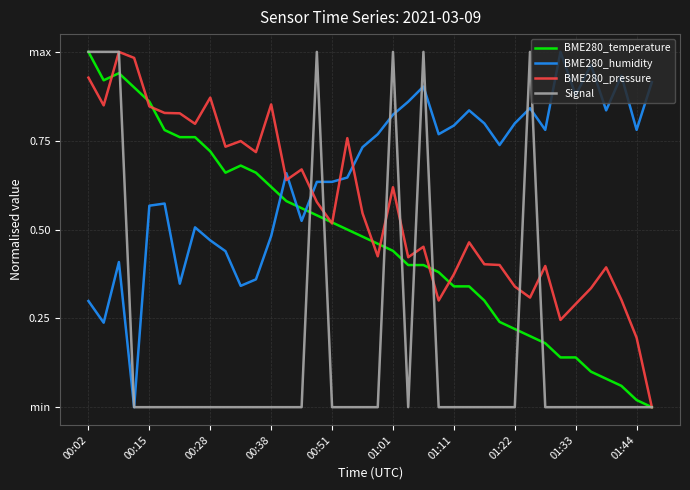

Is this an area chart (filled region under the line)?

No